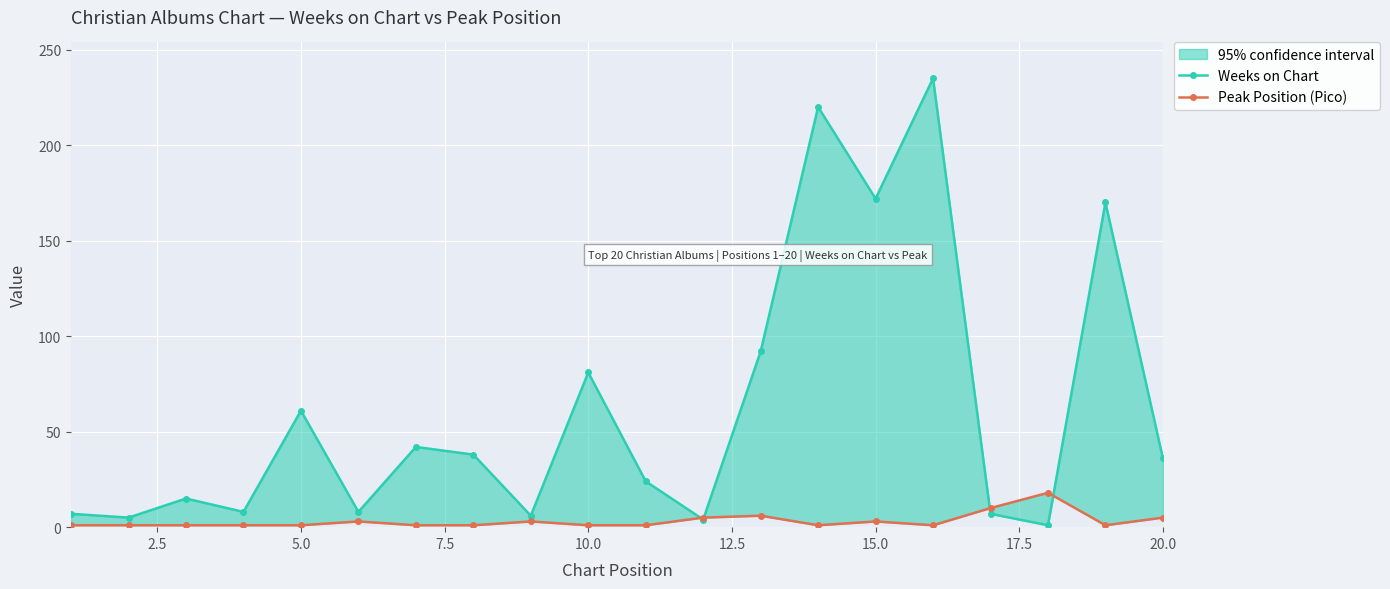

How many data points does each series have?

20